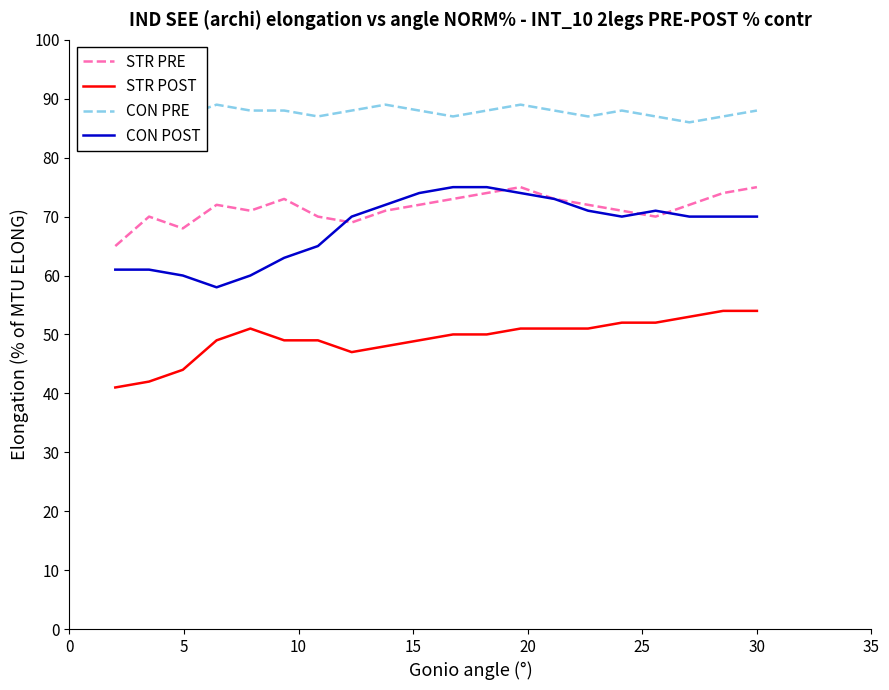

At how many categories does at least one series exceed 69?

20